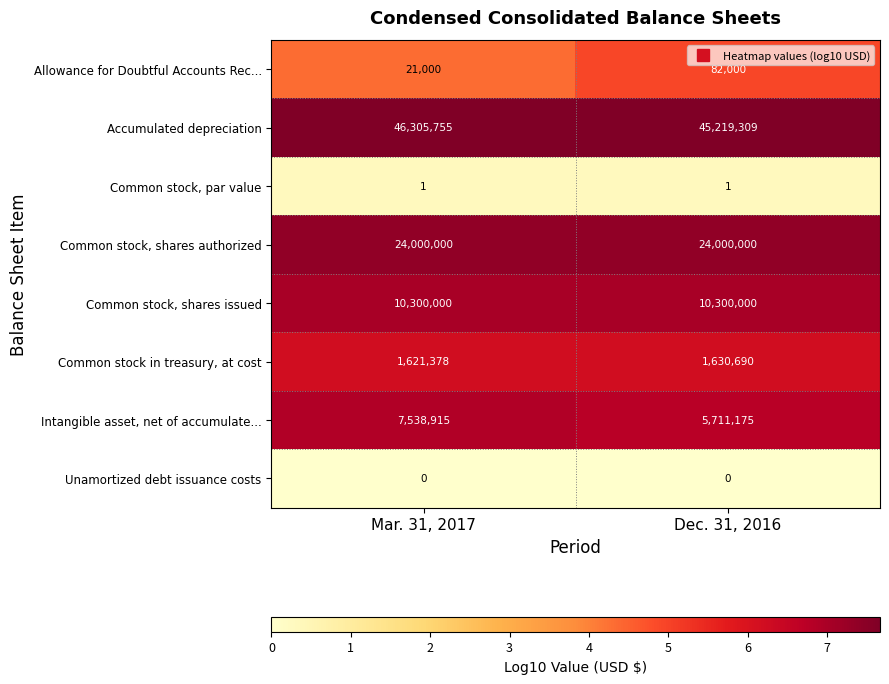

The value of Accumulated depreciation at Dec. 31, 2016 is 69447766. True or false?

False